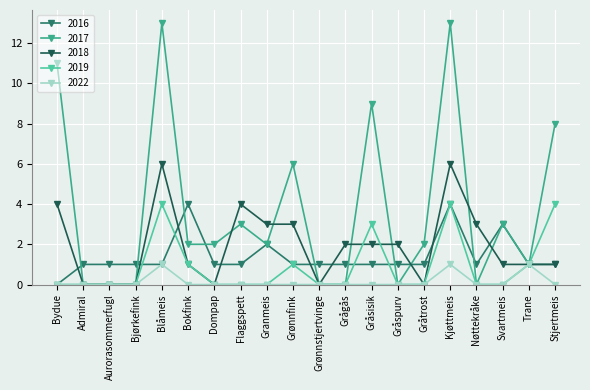

True or false: 2016 has more than 2 points higher than both neighbors.

True